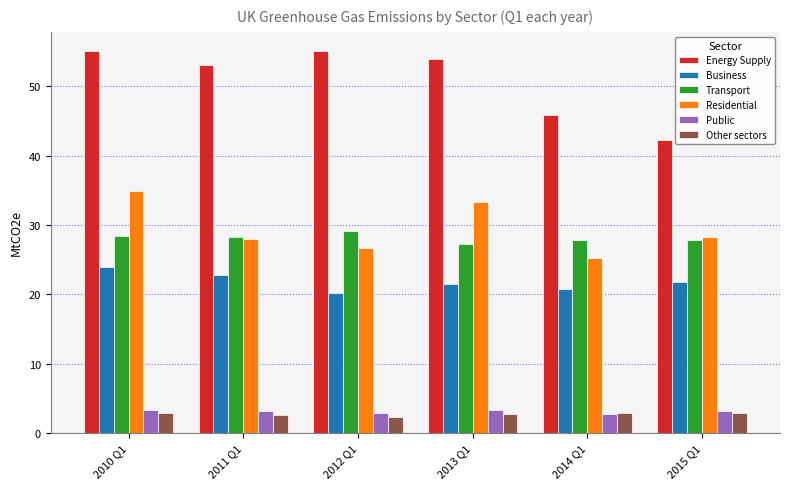

How many bars are there in each group?

6